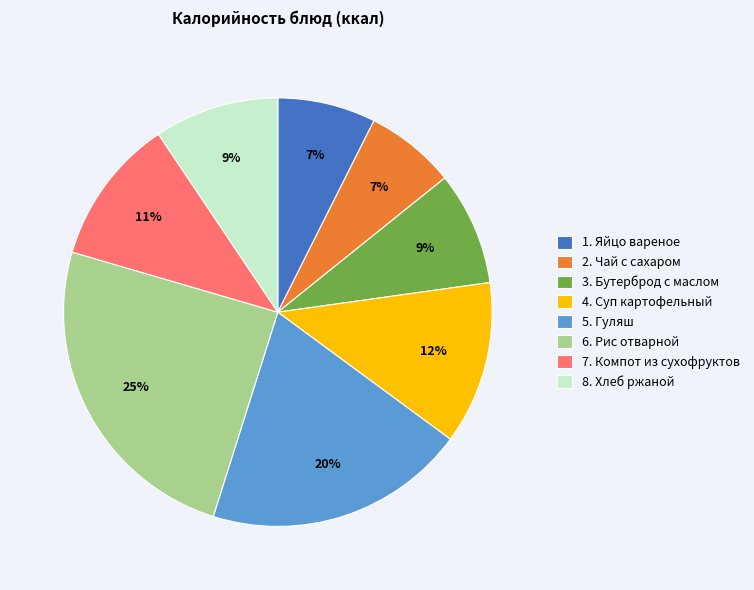

To the nearest percent, what is the difference between the largest and smallest slice percentages?

18%